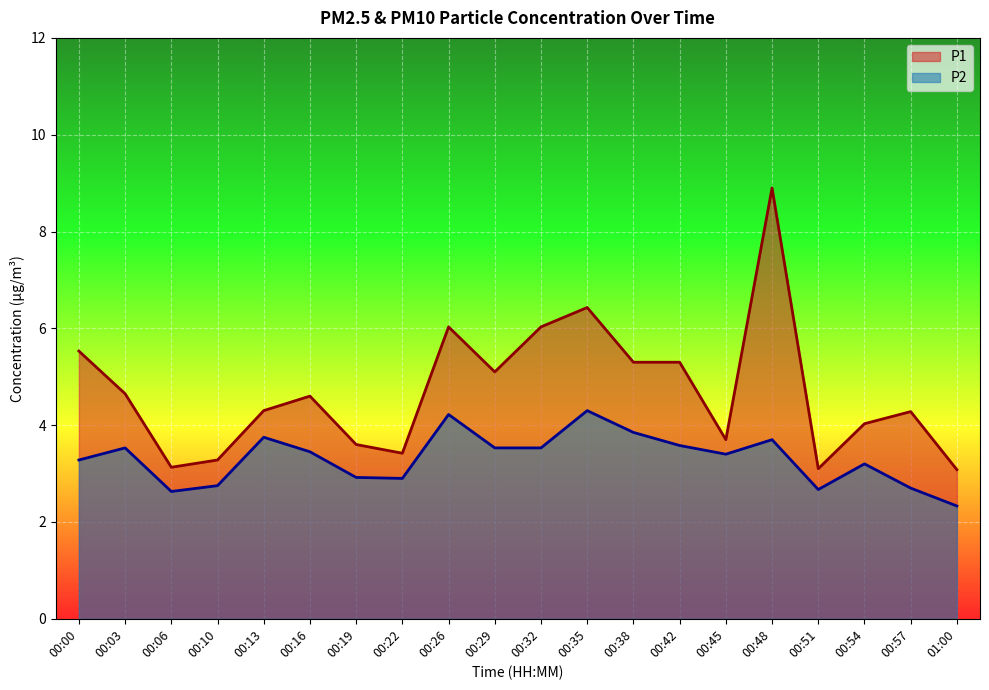

How many distinct data groups are displayed?

2